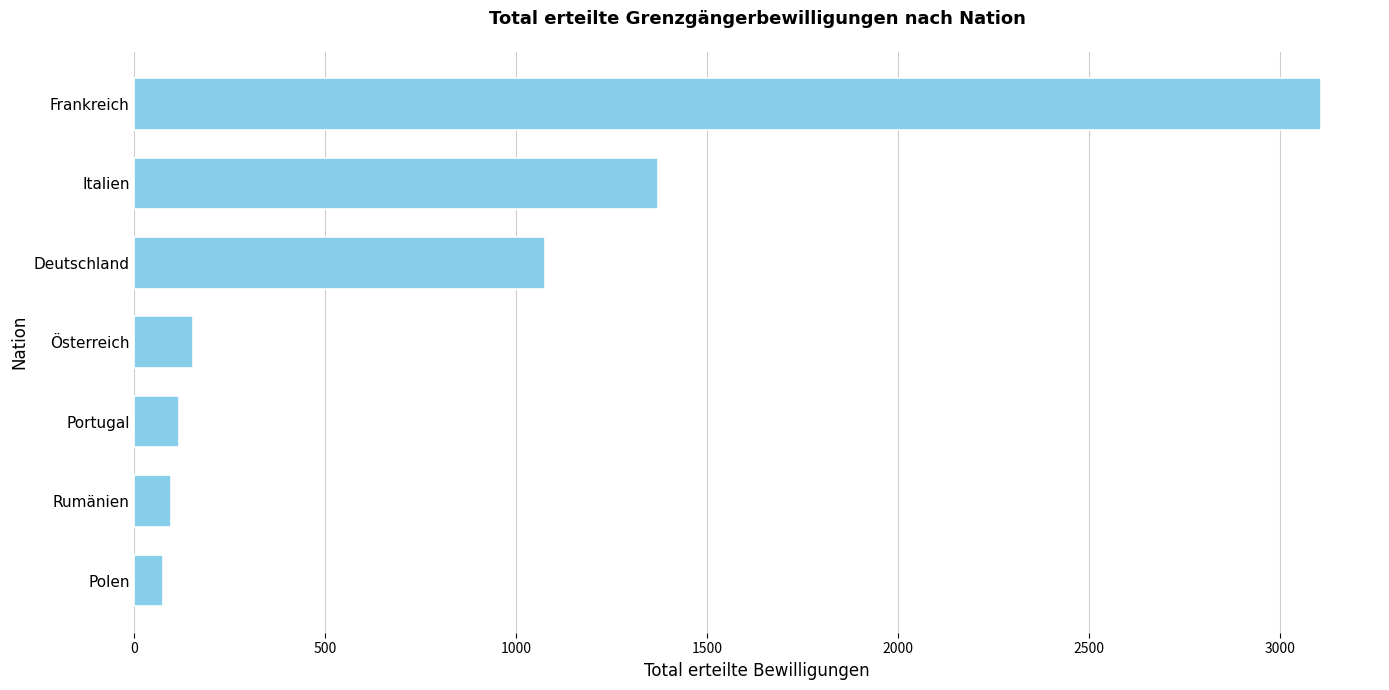

True or false: the data shows 1139 at Frankreich.

False